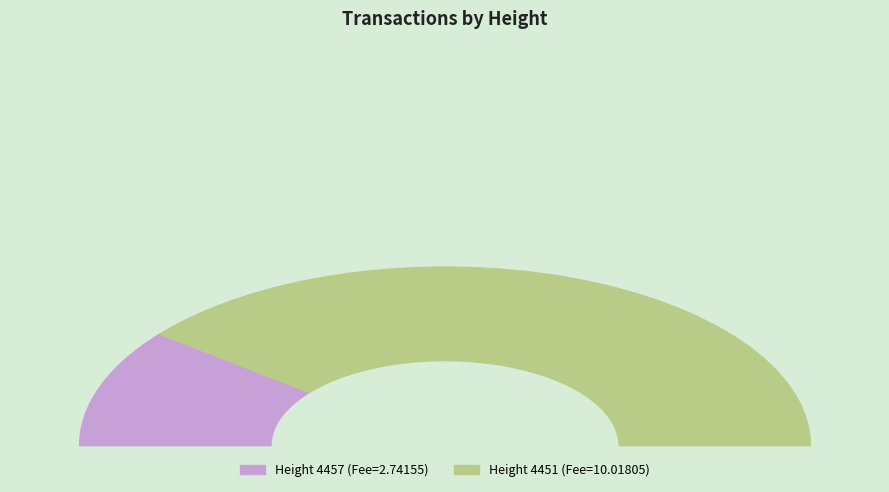

Between 4457 and 4451, which is larger?

4451